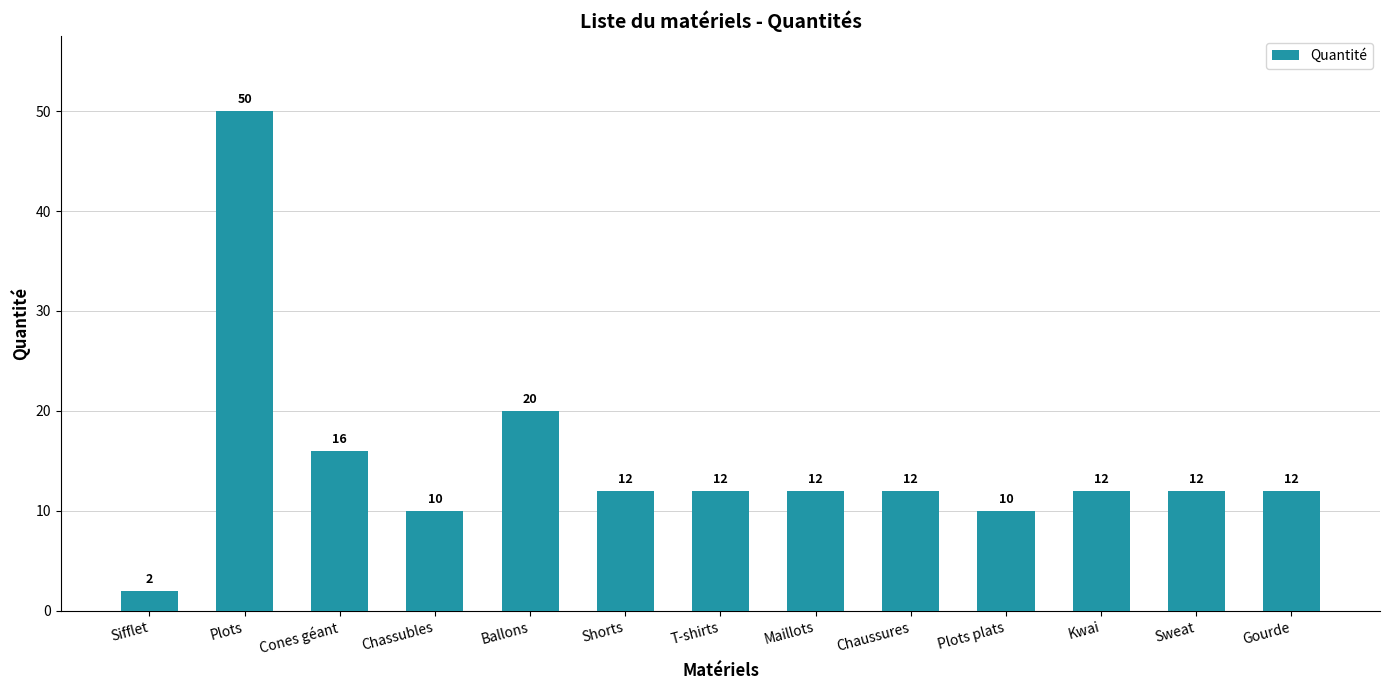

Which label corresponds to the smallest value in the chart?

Sifflet